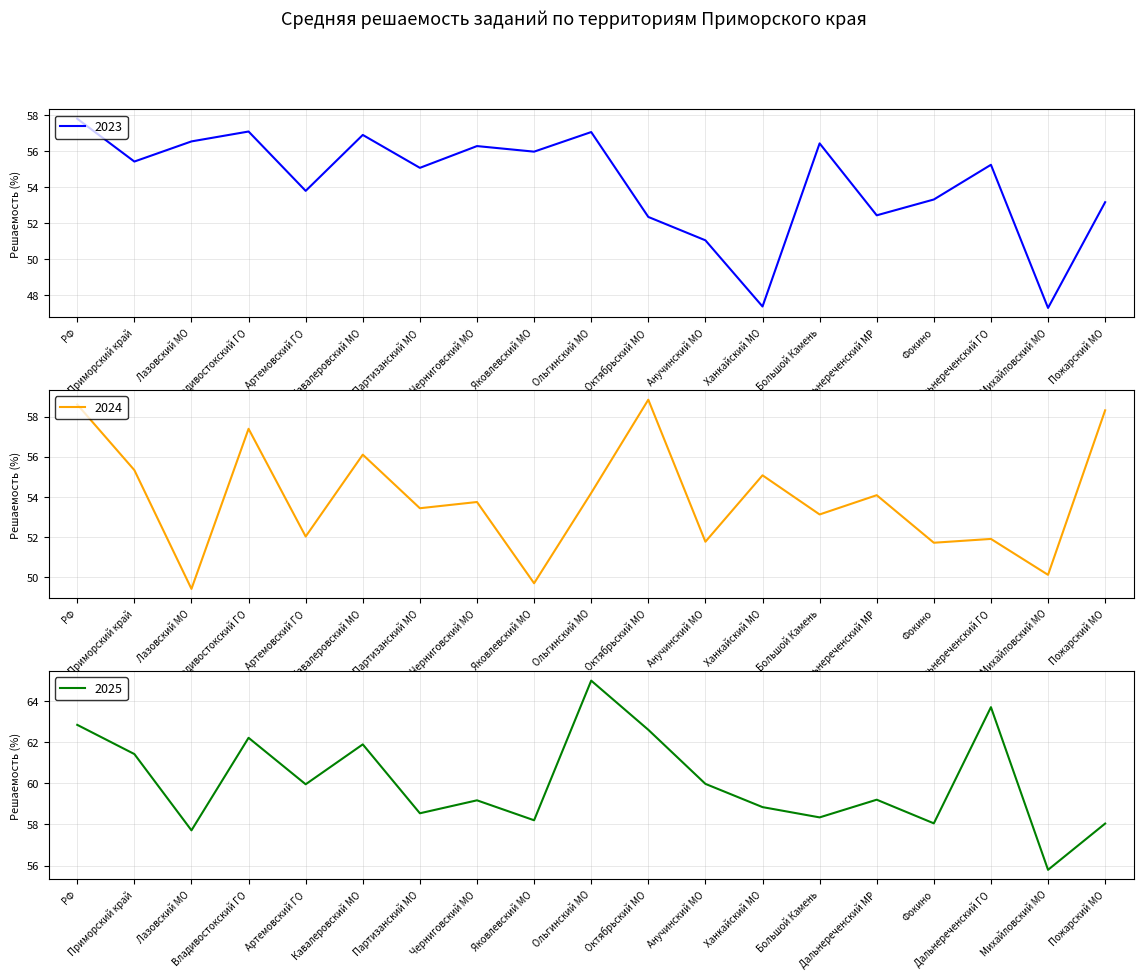

What is the label of the 10th point from the left?

Ольгинский МО